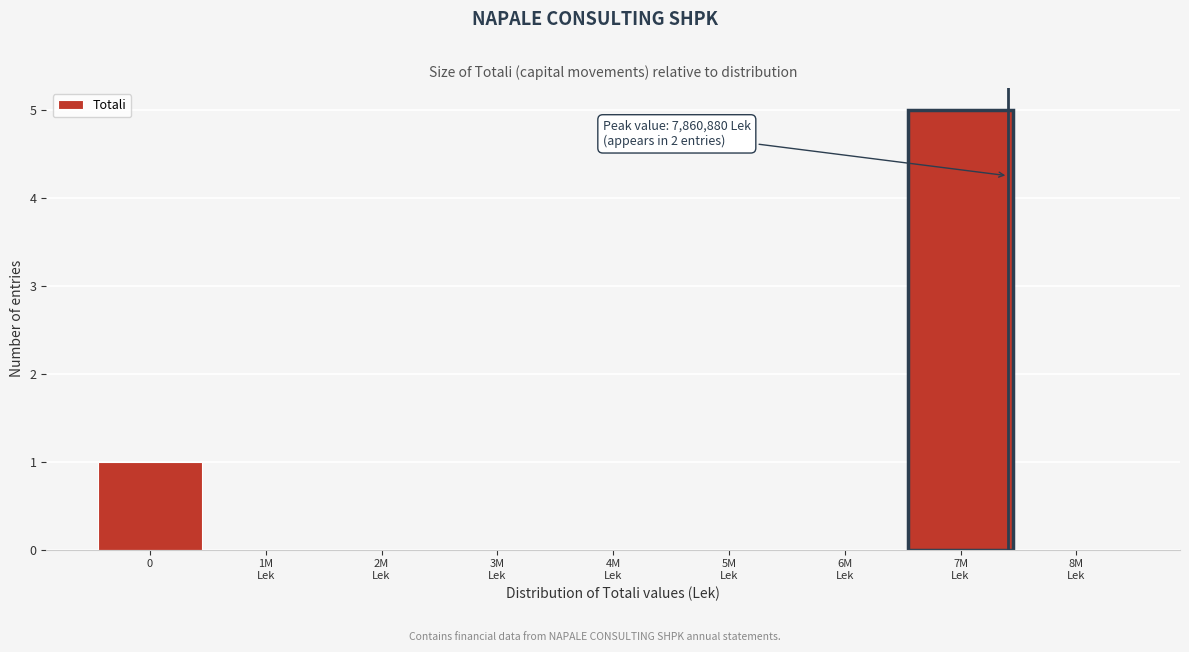

True or false: the data shows 1 at 0.

True